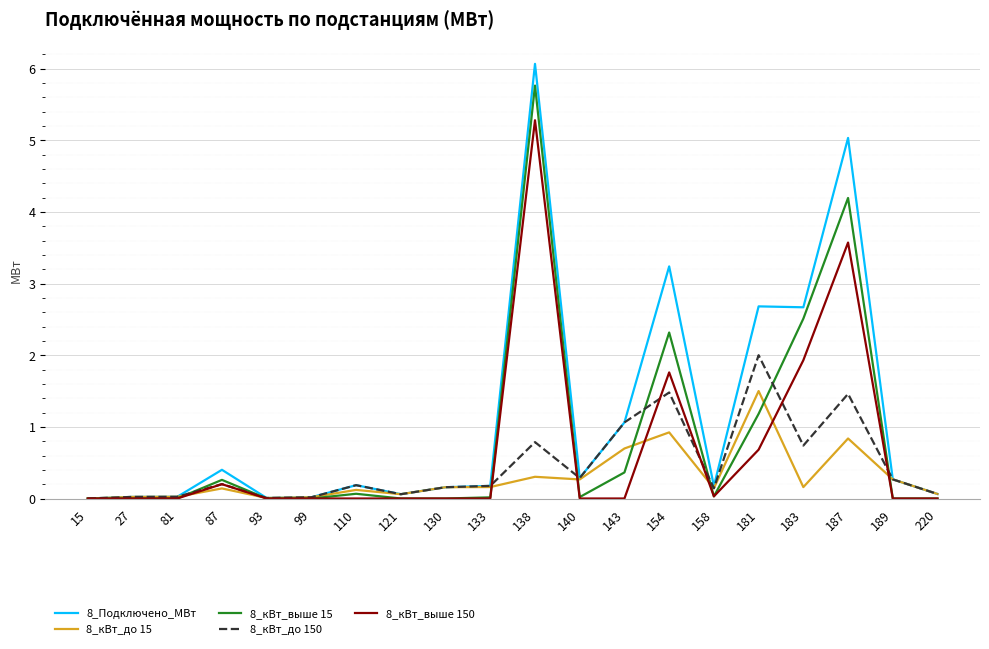

What is the maximum value for 8_Подключено_МВт?

6.1